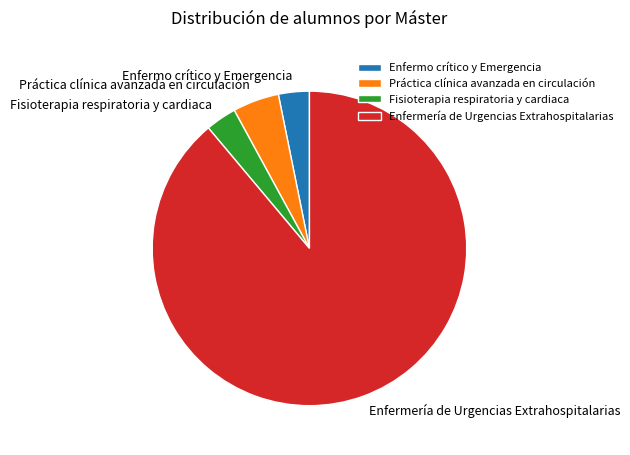

Which has a higher value, Enfermería de Urgencias Extrahospitalarias or Enfermo crítico y Emergencia?

Enfermería de Urgencias Extrahospitalarias